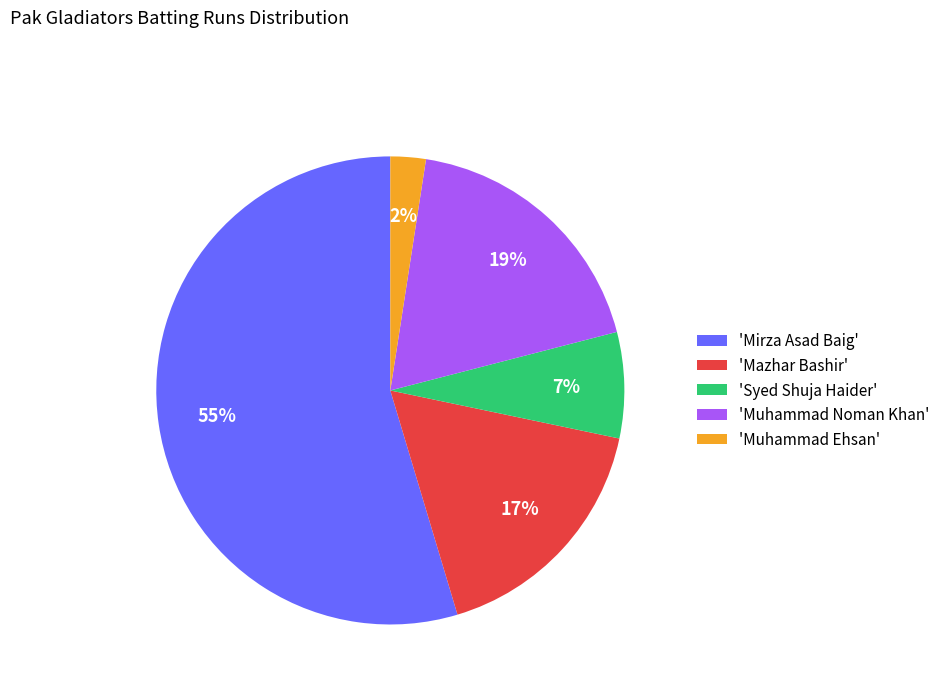

What is the smallest slice in the pie chart?

'Muhammad Ehsan'